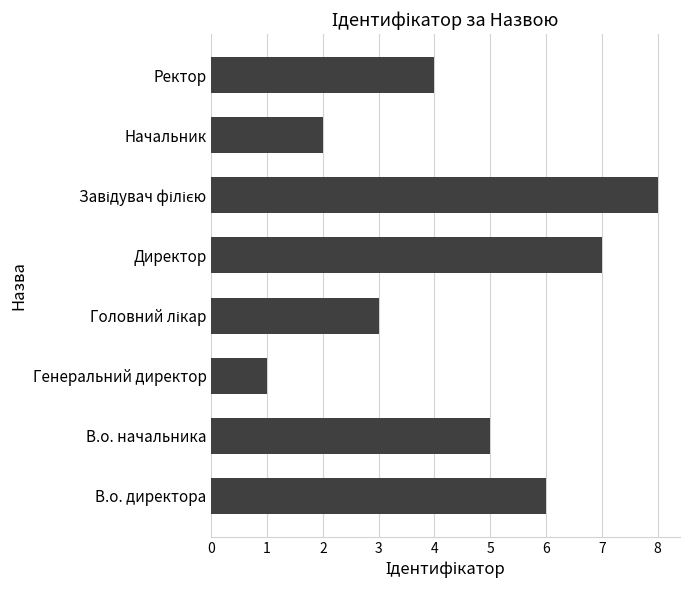

The chart shows a value of 6 at В.о. директора. True or false?

True